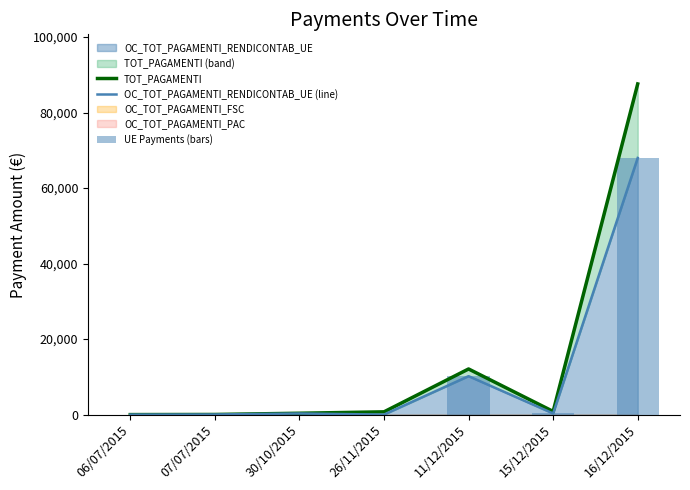

What is the difference between the highest and lowest values at 11/12/2015?

1904.6